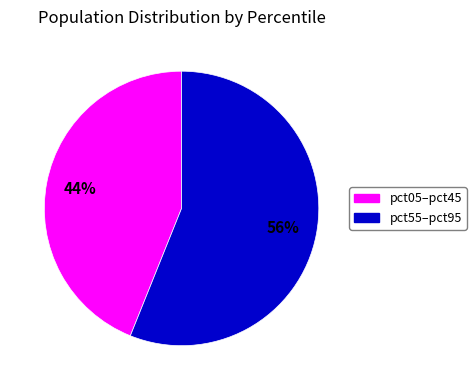

How many segments does this pie chart have?

2